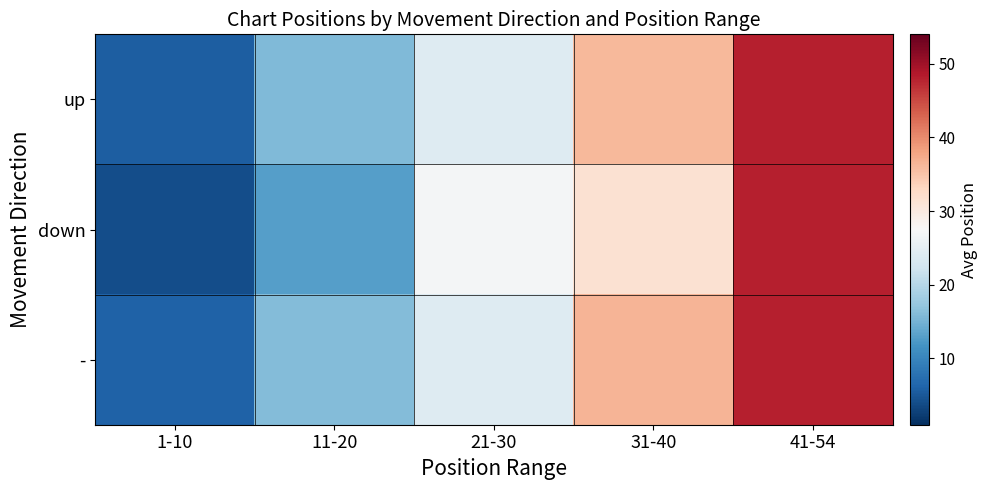

What is the difference between the highest and lowest values at 21-30?

3.0